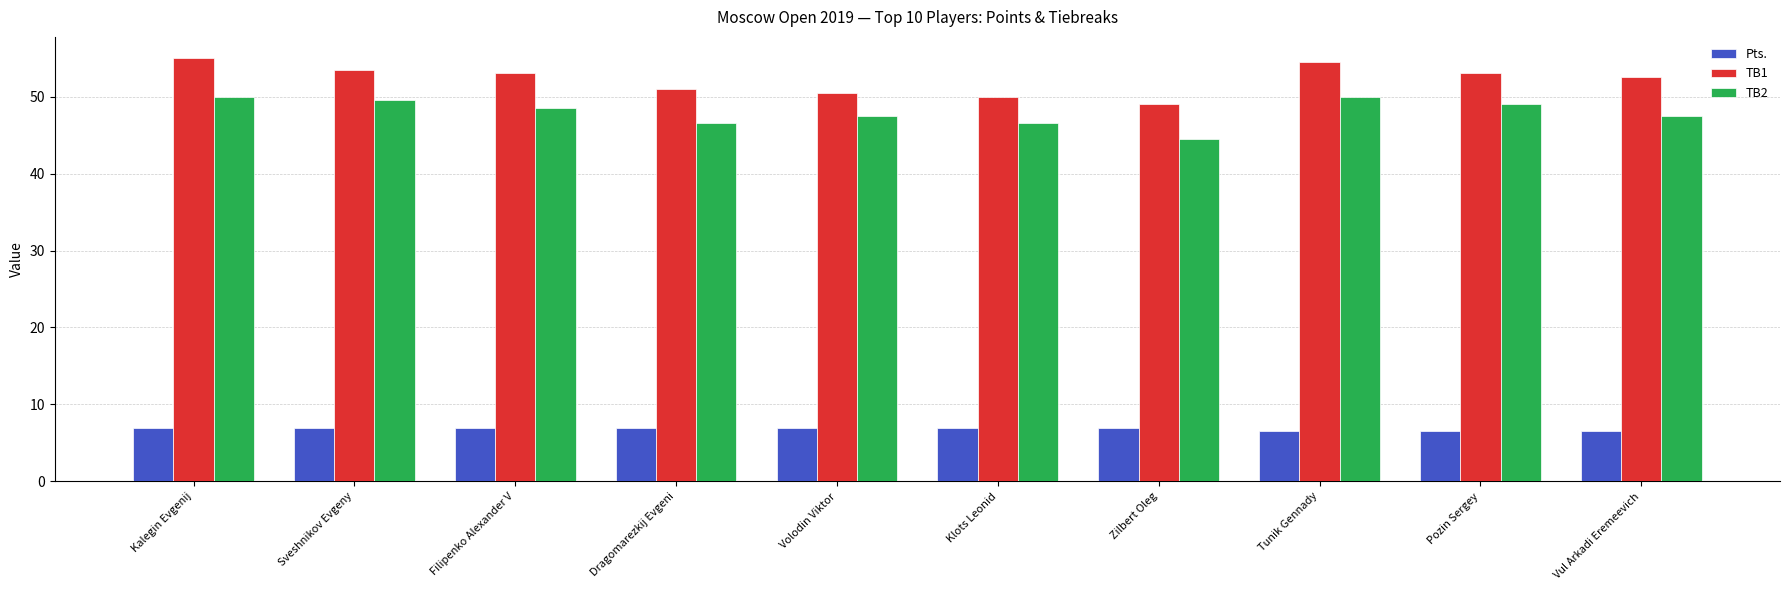

Reading left to right, extract all data points from this chart.

Pts.: Kalegin Evgenij=7.0	Sveshnikov Evgeny=7.0	Filipenko Alexander V=7.0	Dragomarezkij Evgeni=7.0	Volodin Viktor=7.0	Klots Leonid=7.0	Zilbert Oleg=7.0	Tunik Gennady=6.5	Pozin Sergey=6.5	Vul Arkadi Eremeevich=6.5
TB1: Kalegin Evgenij=55.0	Sveshnikov Evgeny=53.5	Filipenko Alexander V=53.0	Dragomarezkij Evgeni=51.0	Volodin Viktor=50.5	Klots Leonid=50.0	Zilbert Oleg=49.0	Tunik Gennady=54.5	Pozin Sergey=53.0	Vul Arkadi Eremeevich=52.5
TB2: Kalegin Evgenij=50.0	Sveshnikov Evgeny=49.5	Filipenko Alexander V=48.5	Dragomarezkij Evgeni=46.5	Volodin Viktor=47.5	Klots Leonid=46.5	Zilbert Oleg=44.5	Tunik Gennady=50.0	Pozin Sergey=49.0	Vul Arkadi Eremeevich=47.5